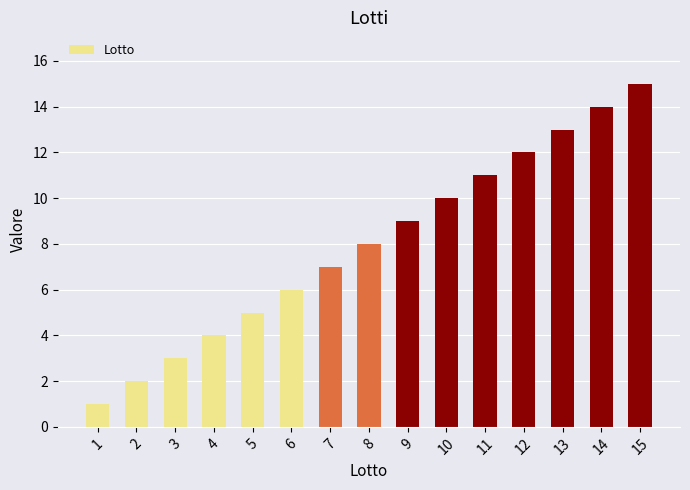

List the labels in order of value, largest first.

15, 14, 13, 12, 11, 10, 9, 8, 7, 6, 5, 4, 3, 2, 1